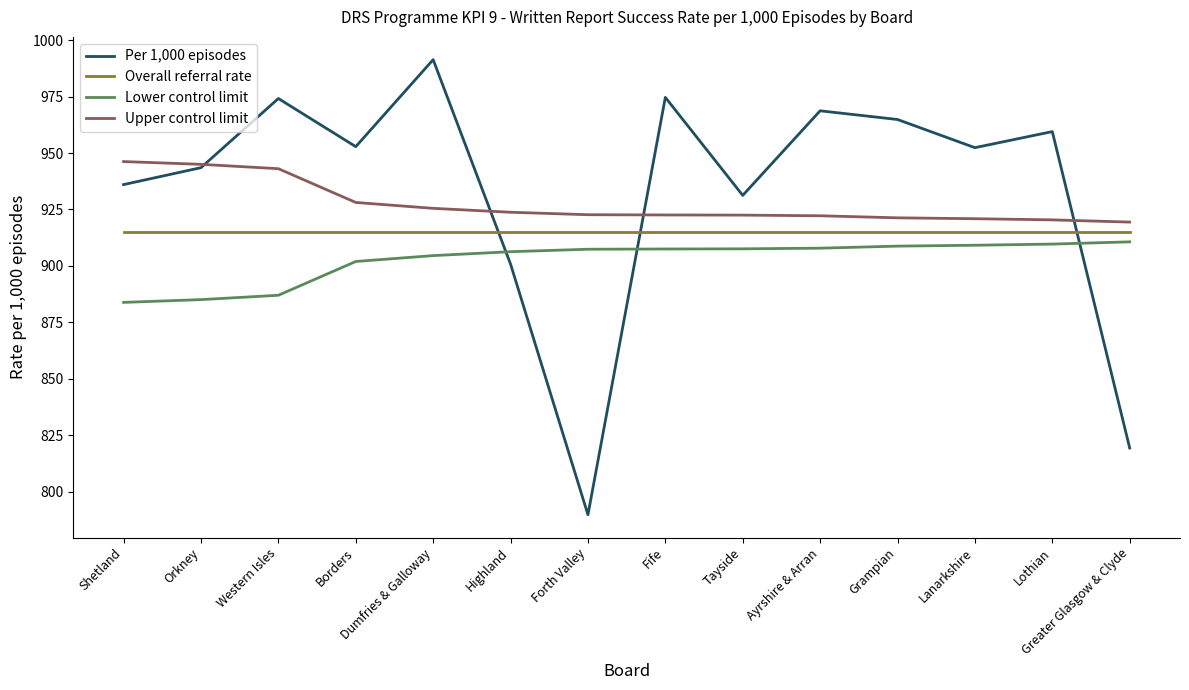

Is it true that Upper control limit equals 946.2 at Shetland?

True